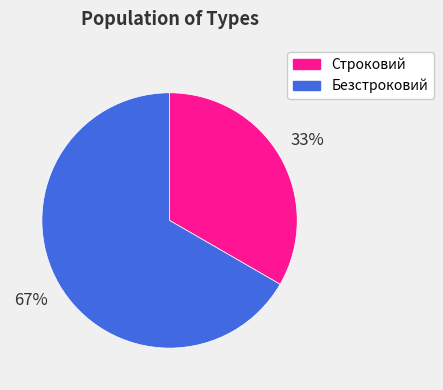

Does Строковий account for over 50% of the chart?

No